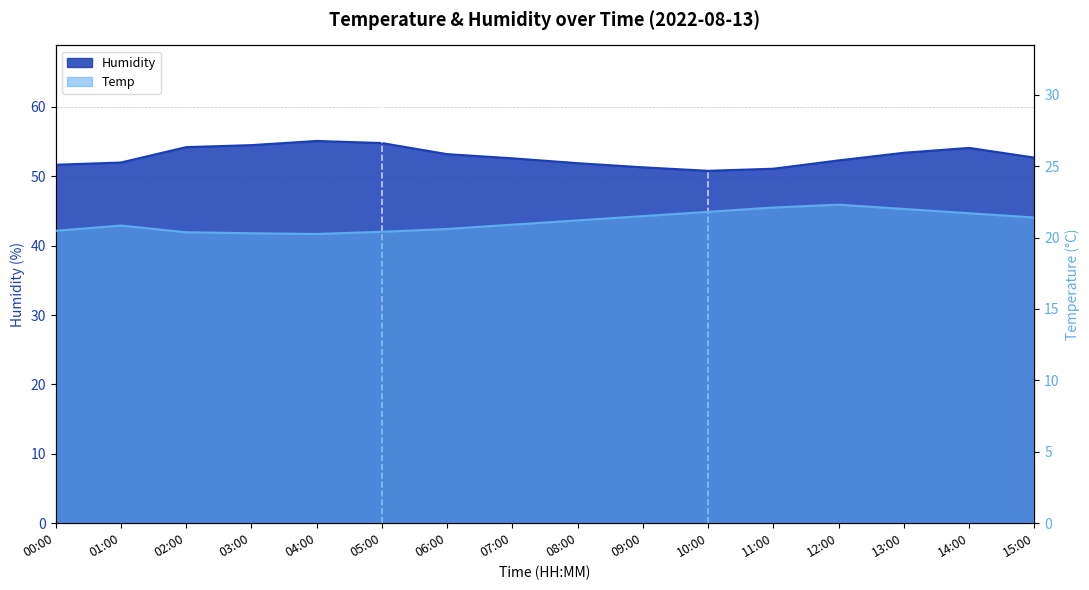

Does the chart display data point markers on the line(s)?

No